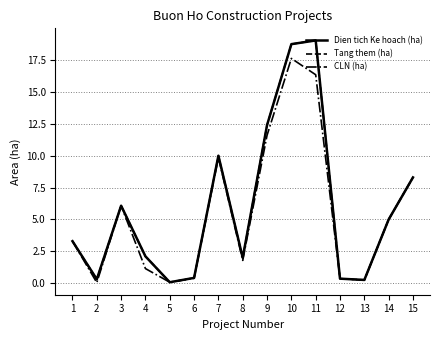

Which series changed the most between 14 and 15?

Dien tich Ke hoach (ha)